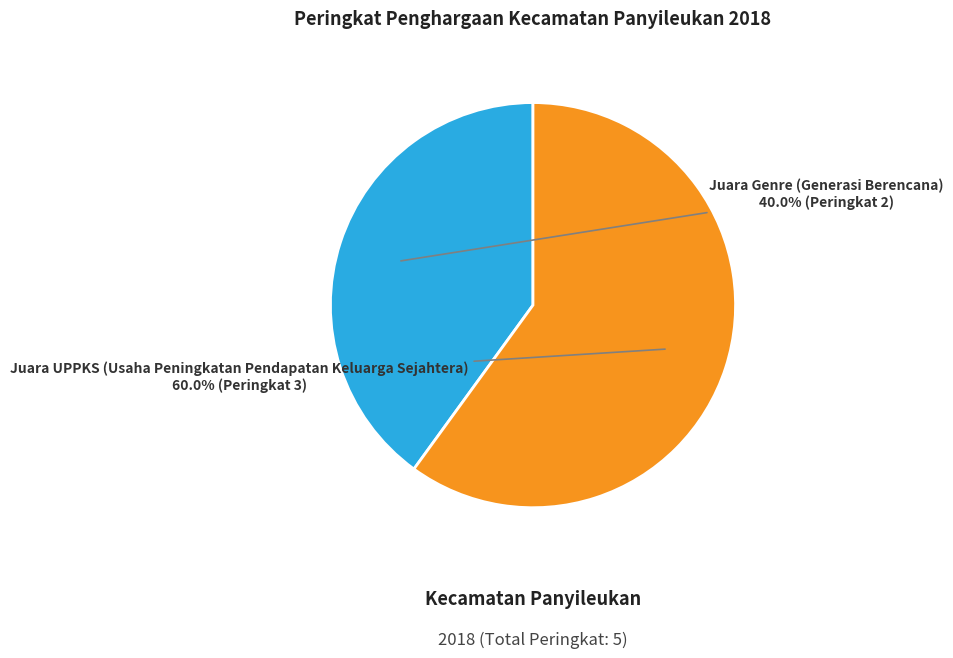

What percentage is the Juara UPPKS (Usaha Peningkatan Pendapatan Keluarga Sejahtera) slice, to the nearest percent?

60%